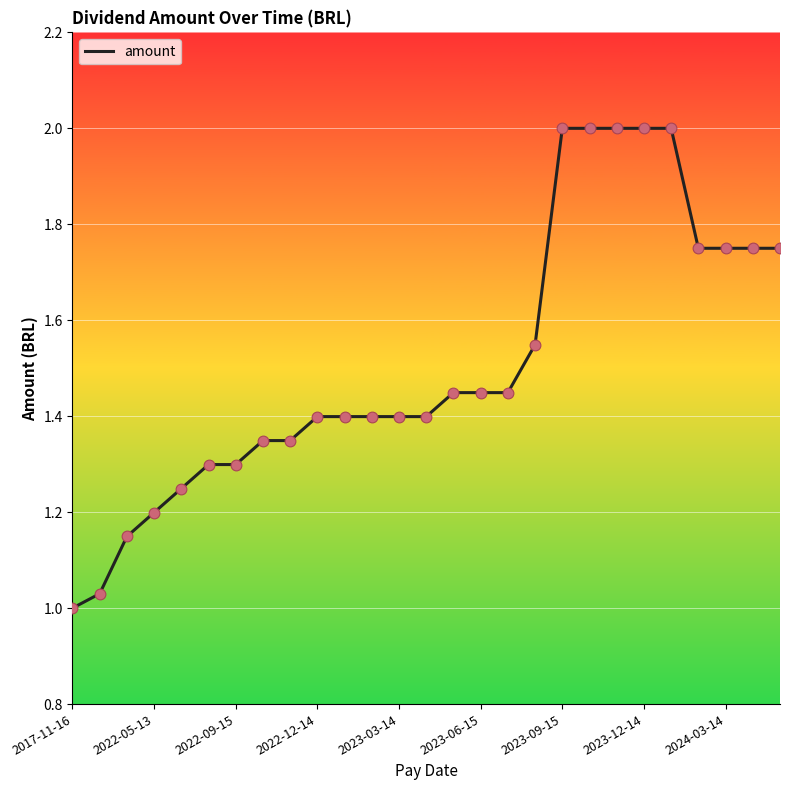

What is the greatest value displayed?

2.0